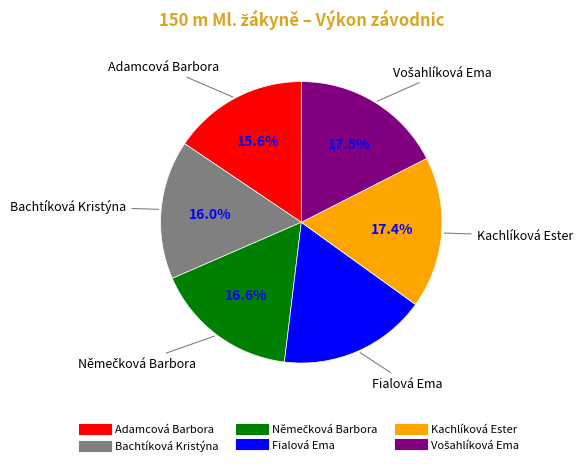

True or false: Kachlíková Ester accounts for 17% of the total.

True